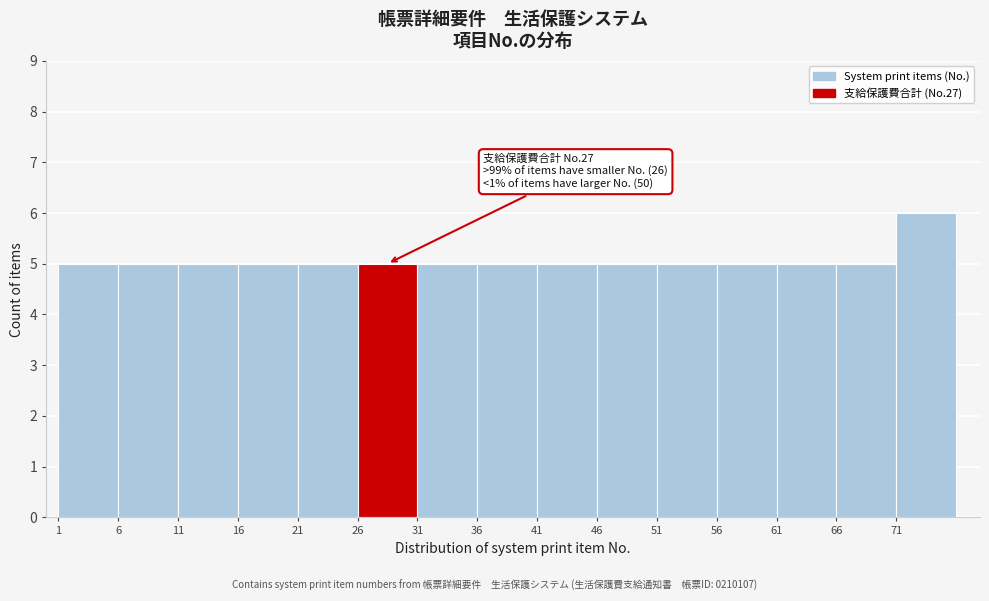

Over which range of the x-axis is the bar tallest?

71 to 76